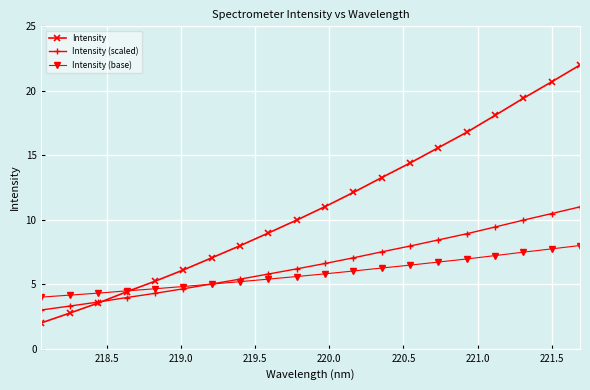

True or false: Intensity has more than 1 interior local peaks.

False